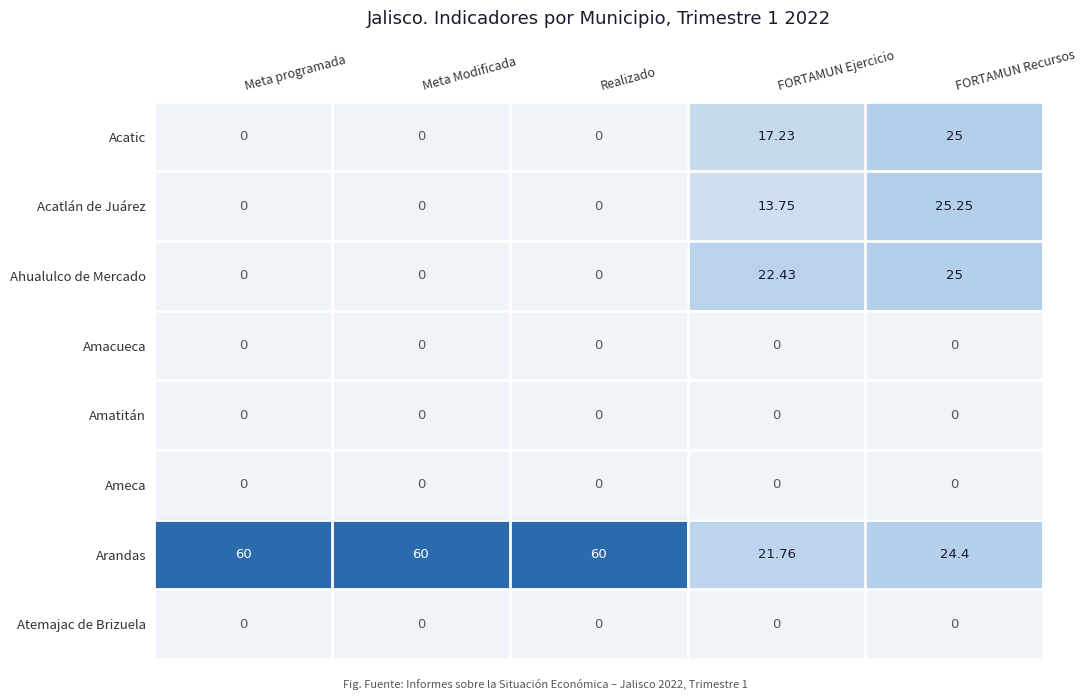

At which label is Acatic closest to 12?

FORTAMUN Ejercicio